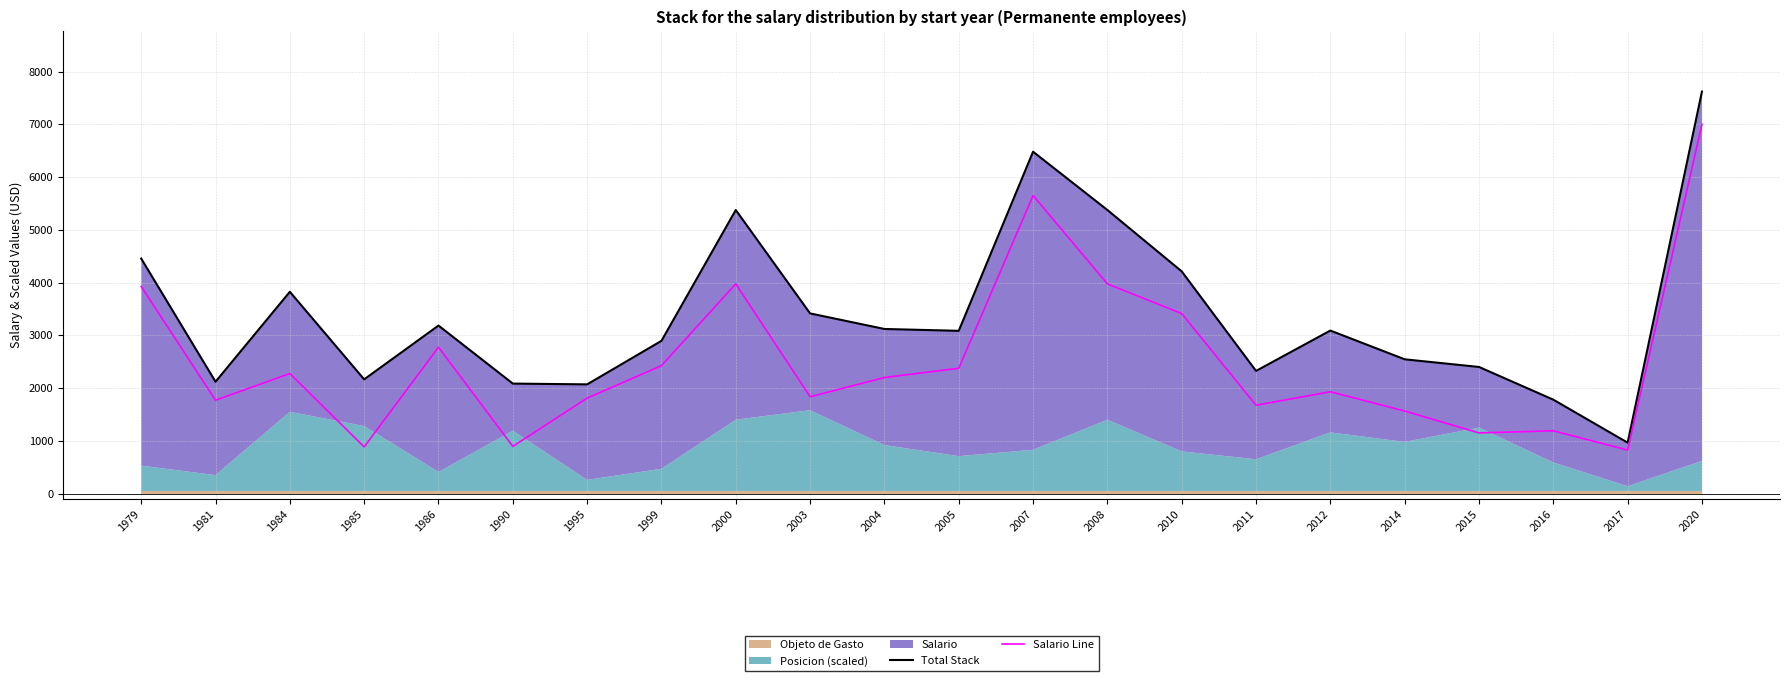

What is the highest value of the Salario Line series?

7000